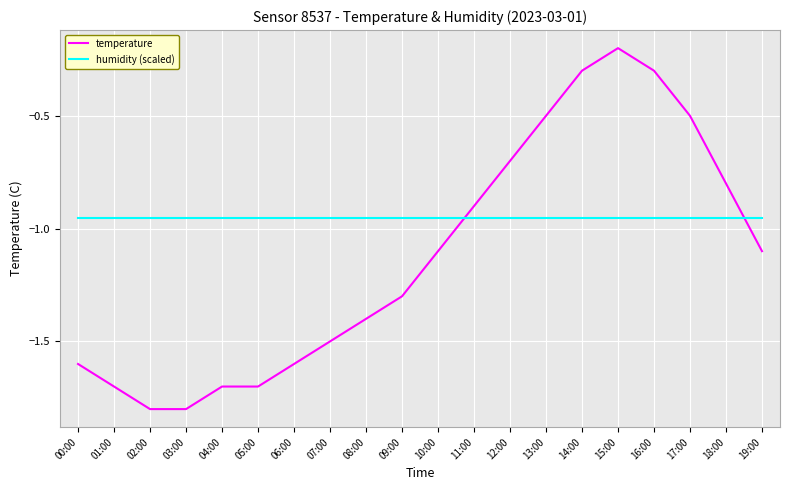

List the series in order of their peak value, highest first.

temperature, humidity (scaled)